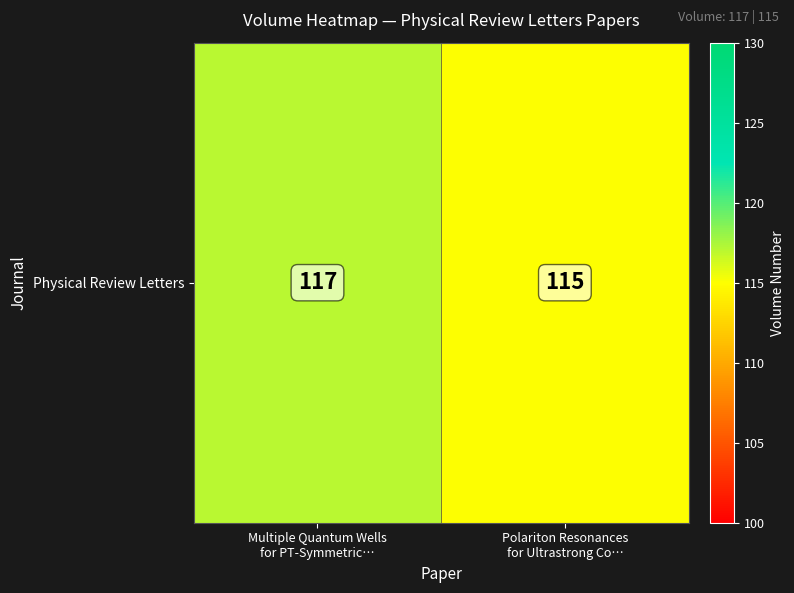

What is the change in value from Multiple Quantum Wells
for PT-Symmetric… to Polariton Resonances
for Ultrastrong Co…?

-2